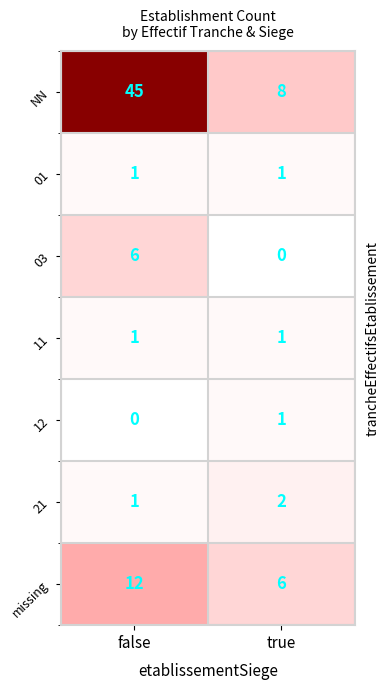

Which series has the largest range (max minus min)?

NN